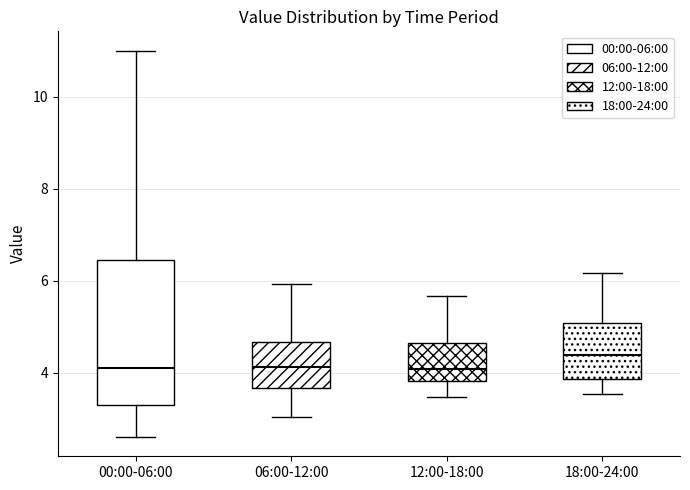

Reading left to right, read every box against the y-axis: the position of its median line, the range the box covers, and the ends of its whiskers. The values are not printed on the chart, so give them approximately, as read against the axis.

00:00-06:00: median 4.2, box 3.4 to 6.4, whiskers 2.6 to 11.0
06:00-12:00: median 4.2, box 3.6 to 4.6, whiskers 3.0 to 6.0
12:00-18:00: median 4.0, box 3.8 to 4.6, whiskers 3.4 to 5.6
18:00-24:00: median 4.4, box 3.8 to 5.0, whiskers 3.6 to 6.2